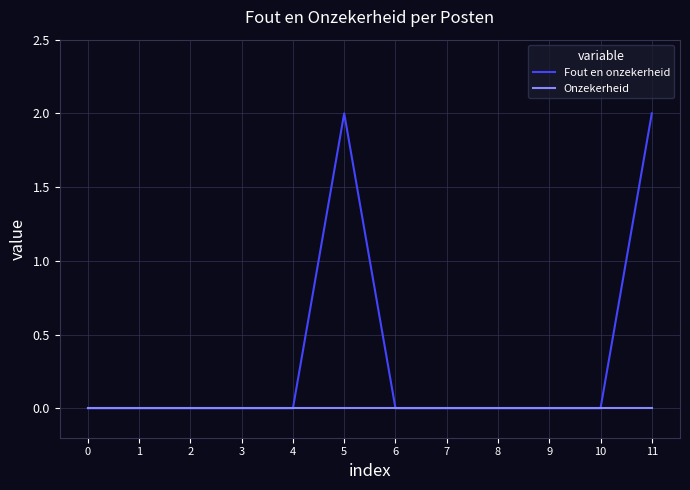

What is the highest value of the Fout en onzekerheid series?

2